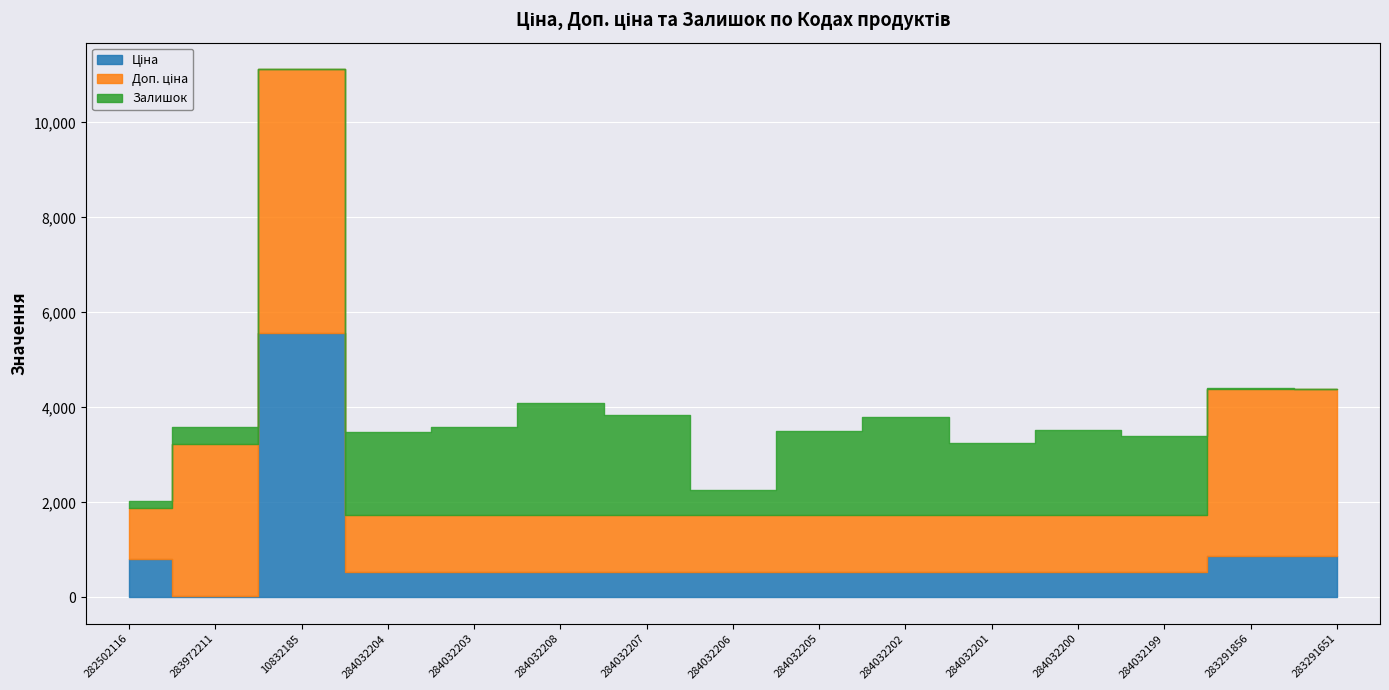

Rank the series by their maximum value, from lowest to highest.

Залишок, Ціна, Доп. ціна